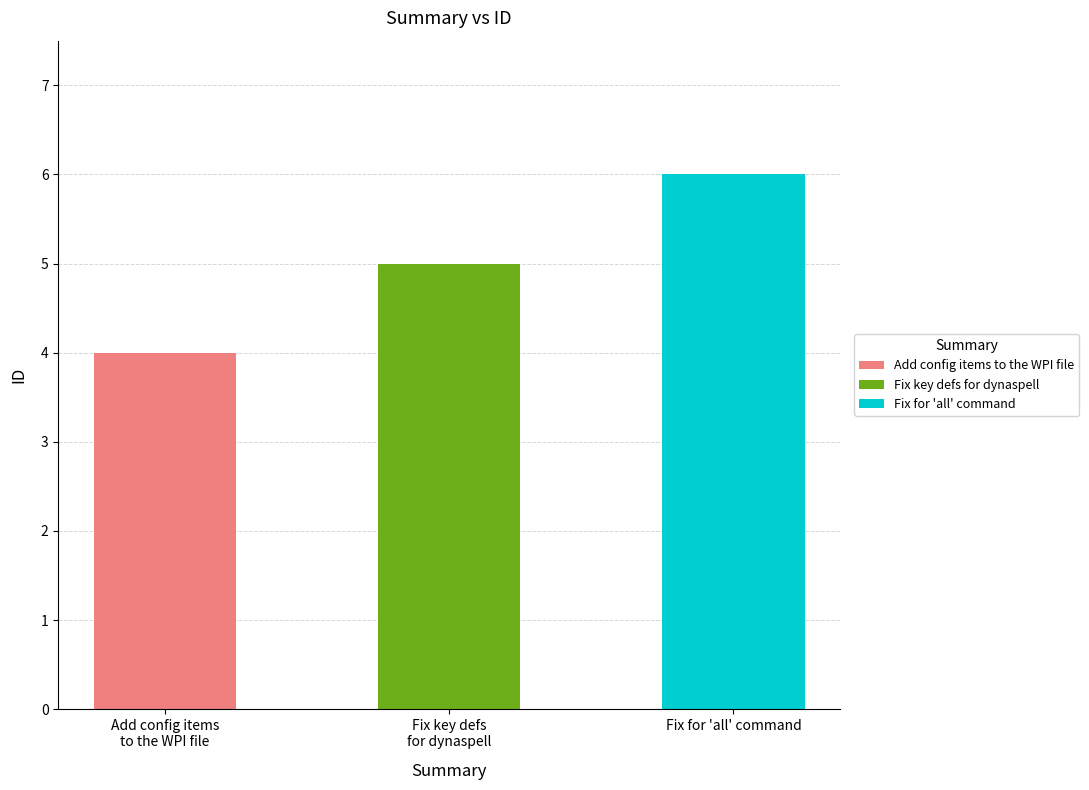

At which category does the chart reach its minimum across all series?

Add config items to the WPI file